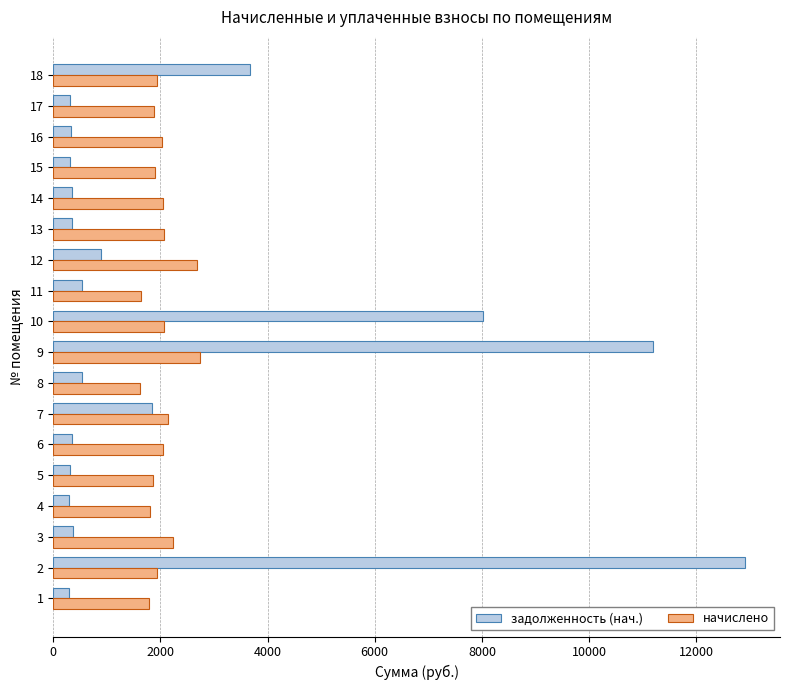

What is the average value of the начислено series?

2023.4